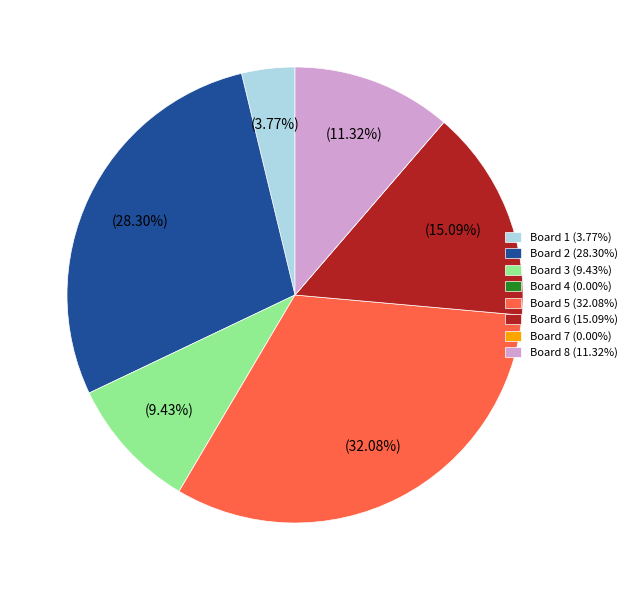

Which has a higher value, Board 8 (11.32%) or Board 2 (28.30%)?

Board 2 (28.30%)